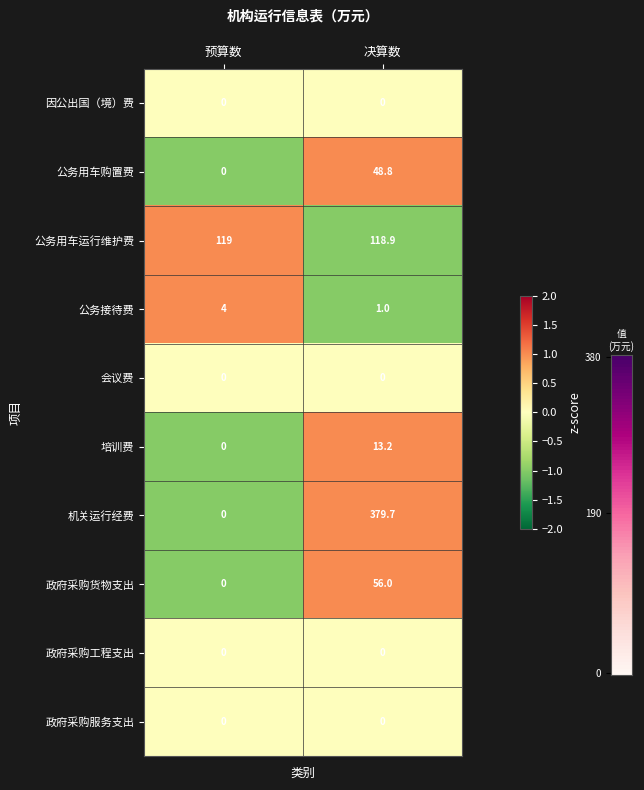

Which series has the largest total across all categories?

机关运行经费